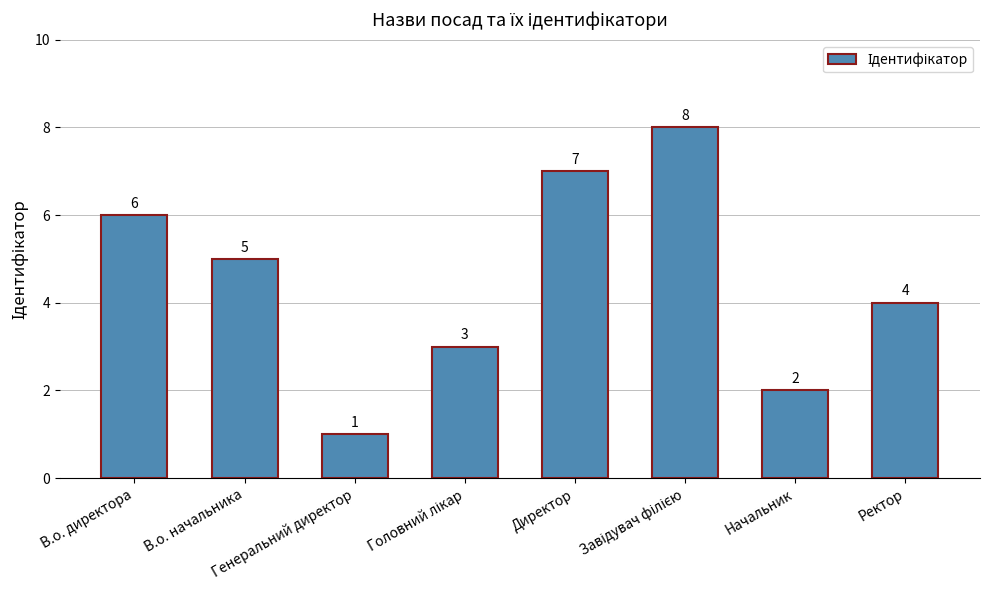

What is the value of the 8th bar from the left?

4